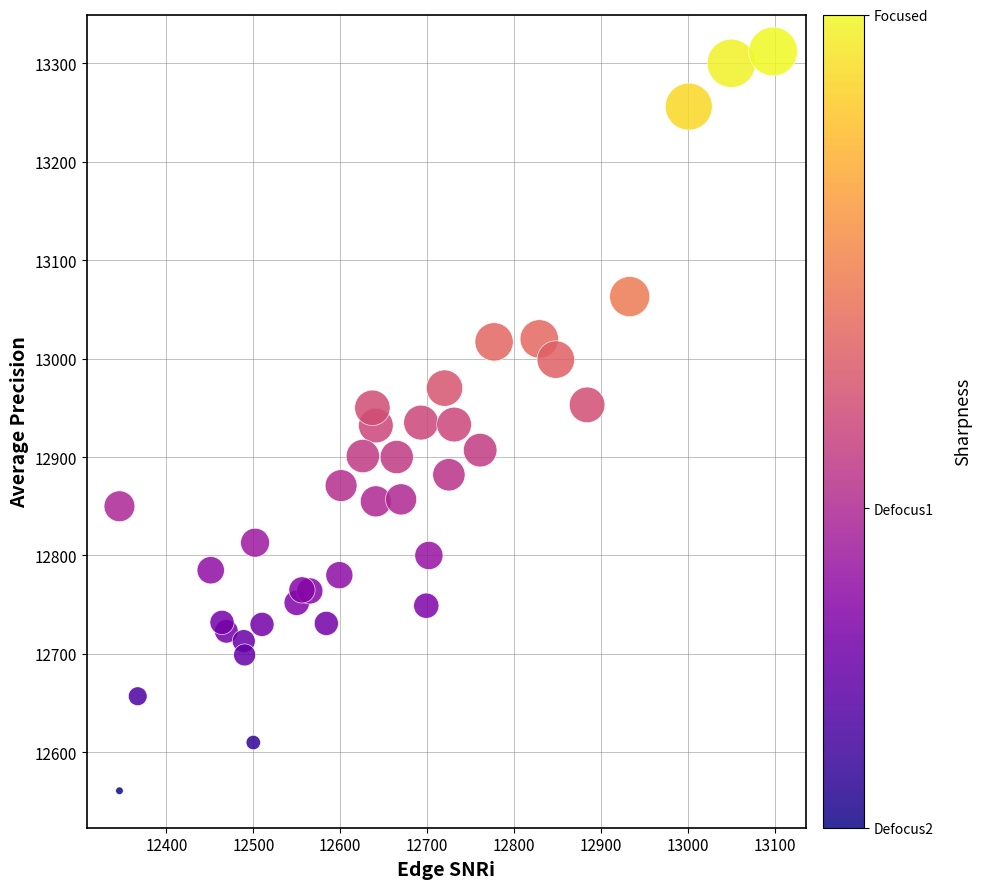

What is the range of X values (max minus min)?

752